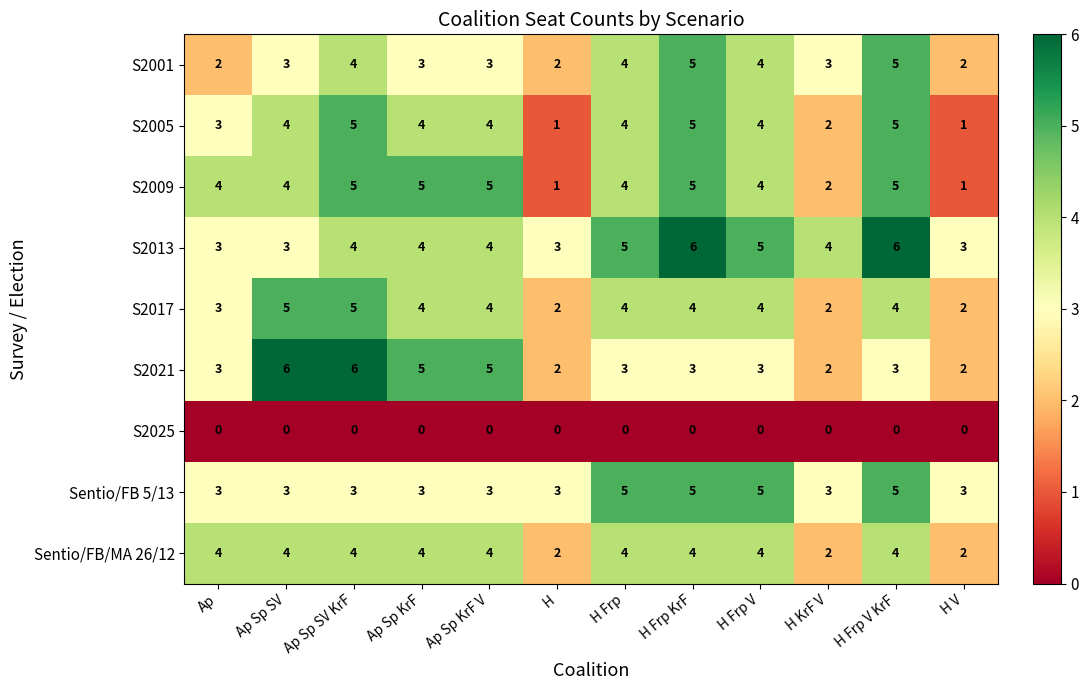

What is the total value across all series at Ap Sp KrF?

32